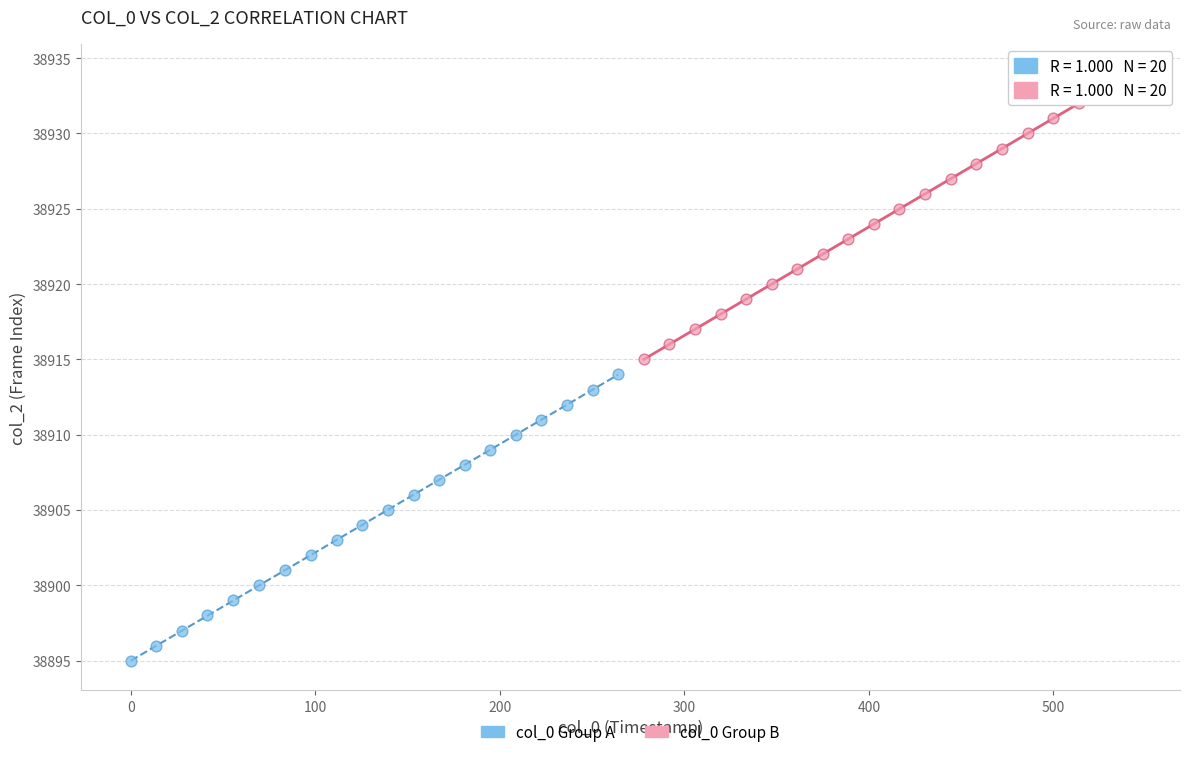

Which series contains the lowest Y value?

col_0 Group A